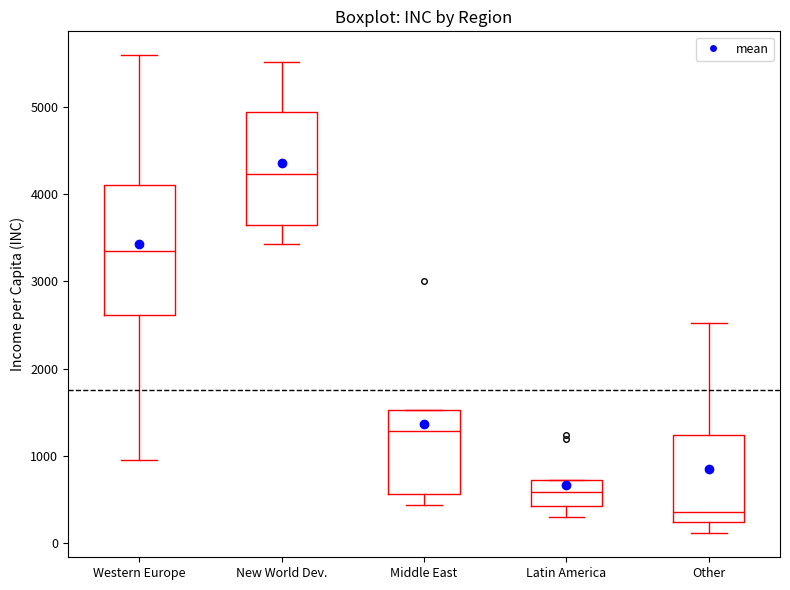

Reading left to right, read every box against the y-axis: the position of its median line, the range the box covers, and the ends of its whiskers. The values are not printed on the chart, so give them approximately, as read against the axis.

Western Europe: median 3300, box 2600 to 4100, whiskers 1000 to 5600
New World Dev.: median 4200, box 3600 to 4900, whiskers 3400 to 5500
Middle East: median 1300, box 600 to 1500, whiskers 400 to 1500
Latin America: median 600, box 400 to 700, whiskers 300 to 700
Other: median 400, box 200 to 1200, whiskers 100 to 2500